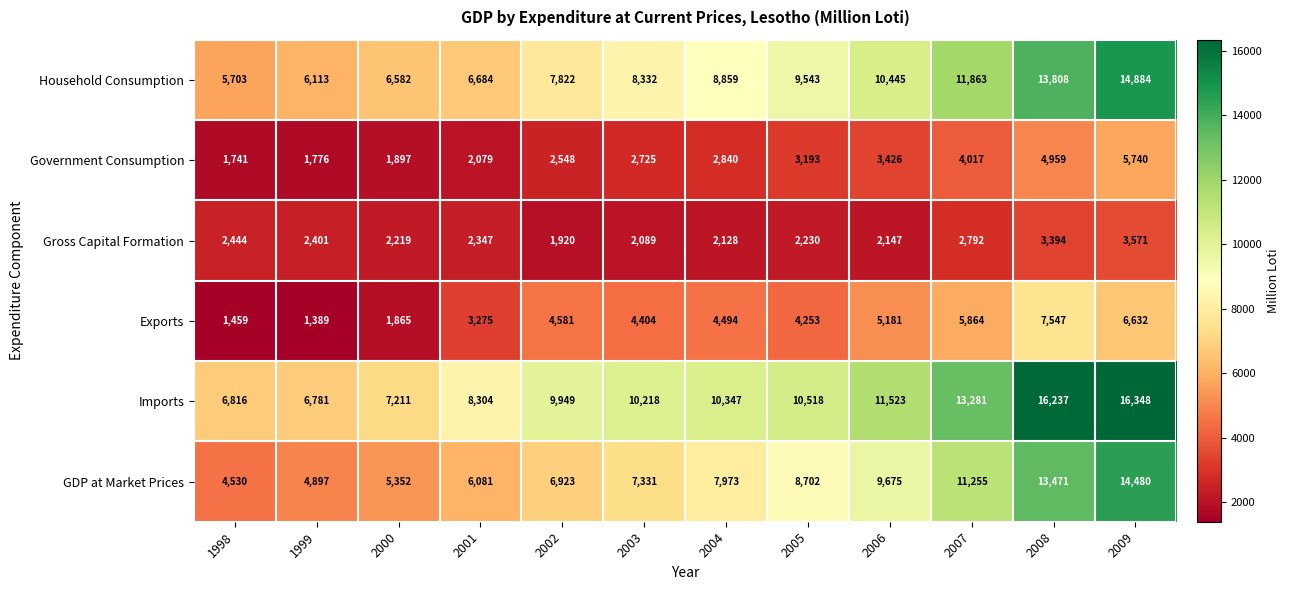

At how many categories does at least one series exceed 10973?

4